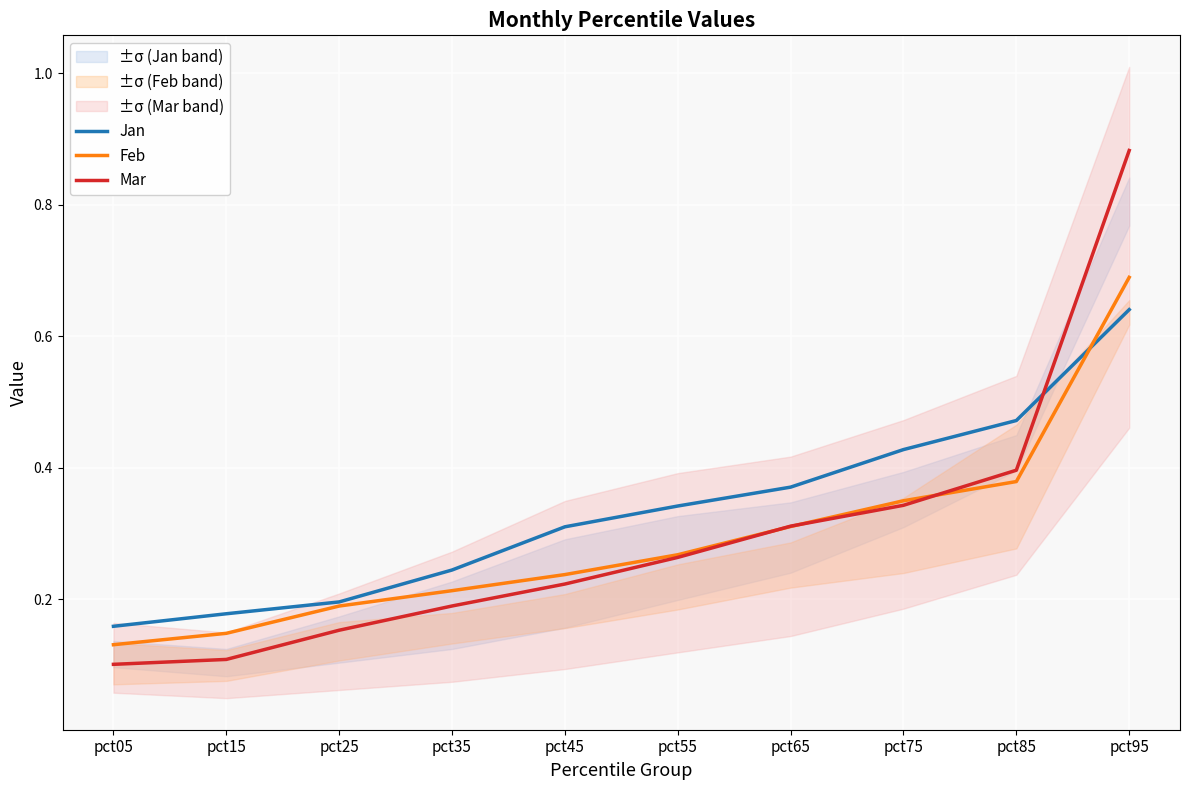

What is the sum of all Mar values?

3.0